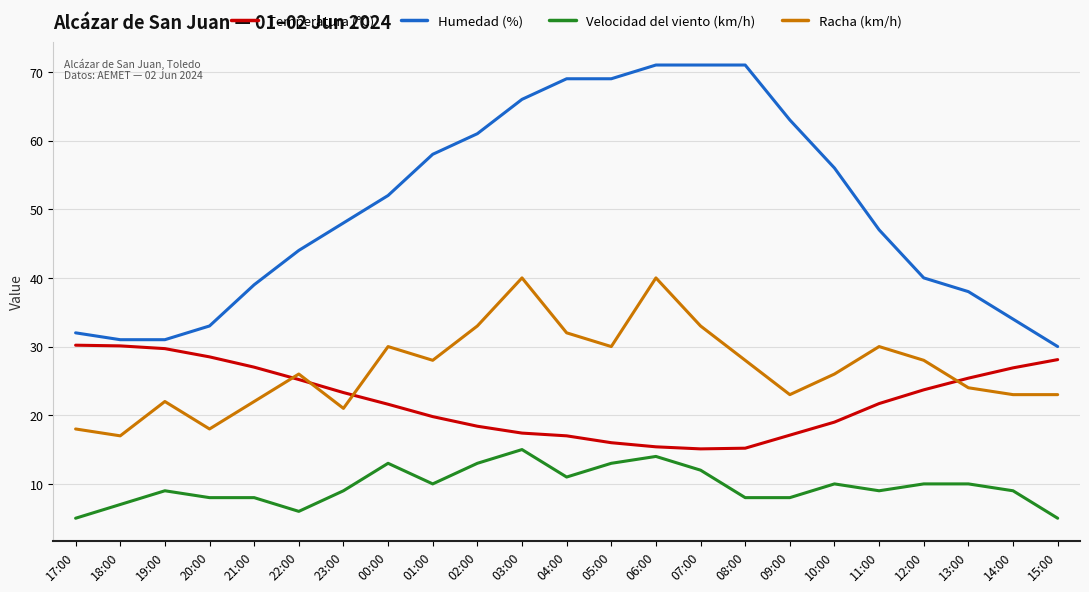

How many lines are shown in the chart?

4